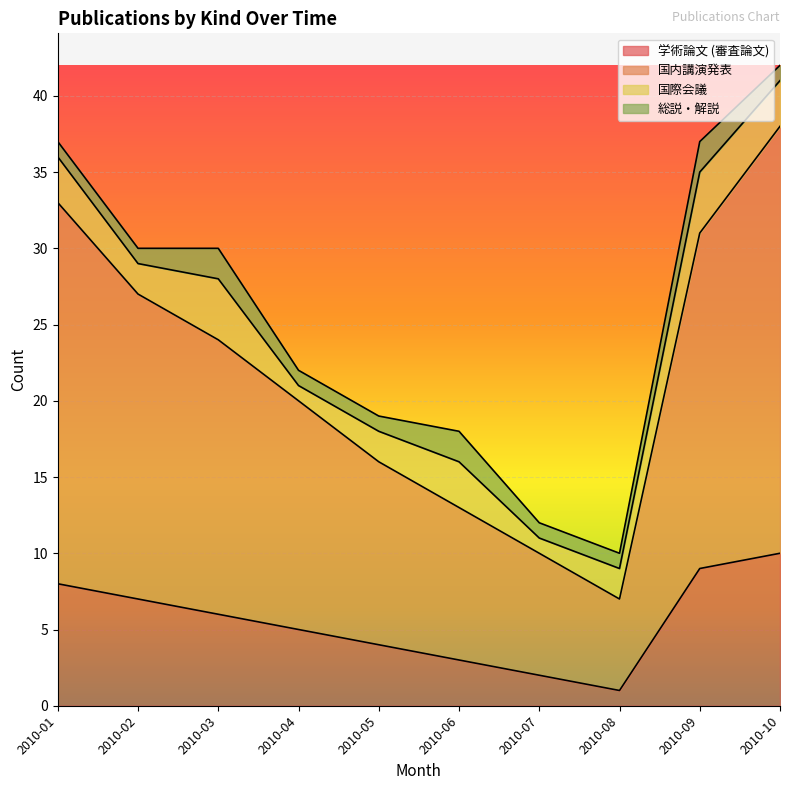

How many interior local valleys does the 学術論文 (審査論文) series have?

1